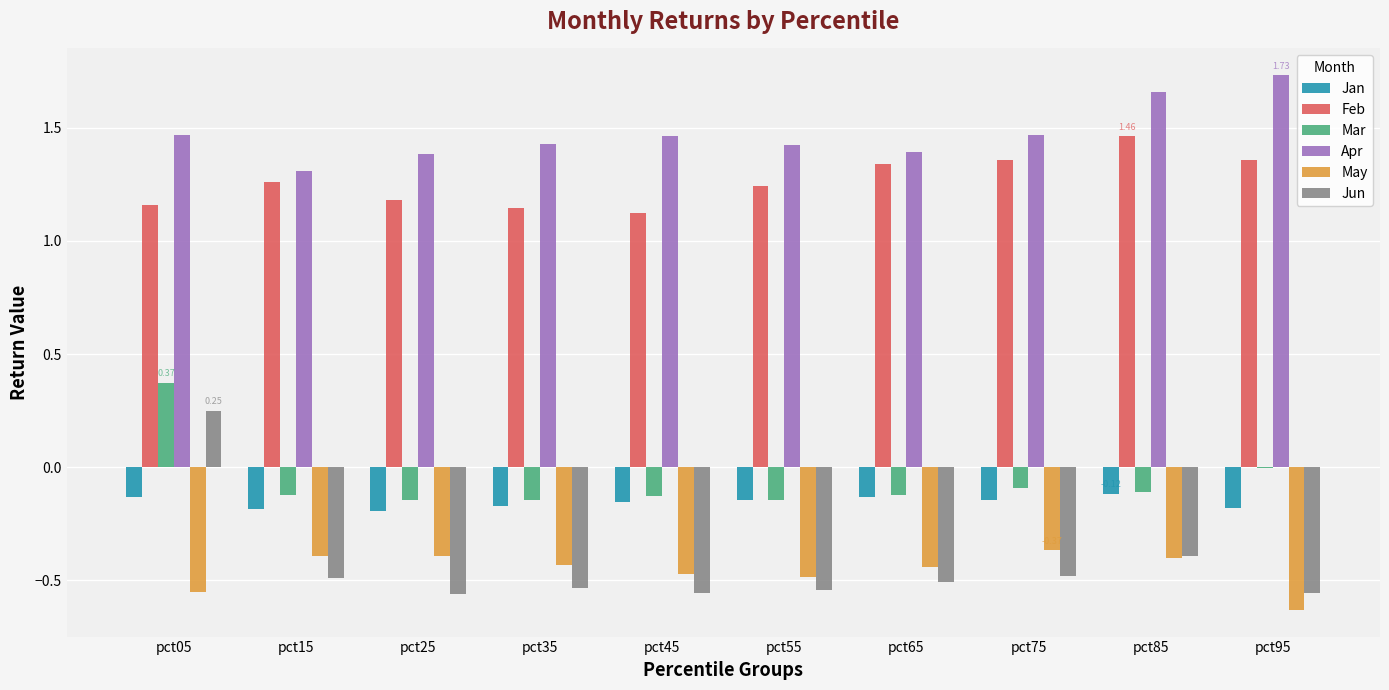

Does the chart contain stacked bars?

No